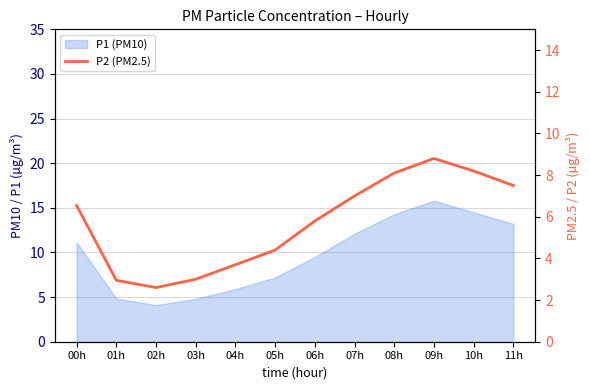

What is the difference between the maximum and minimum values?

6.2